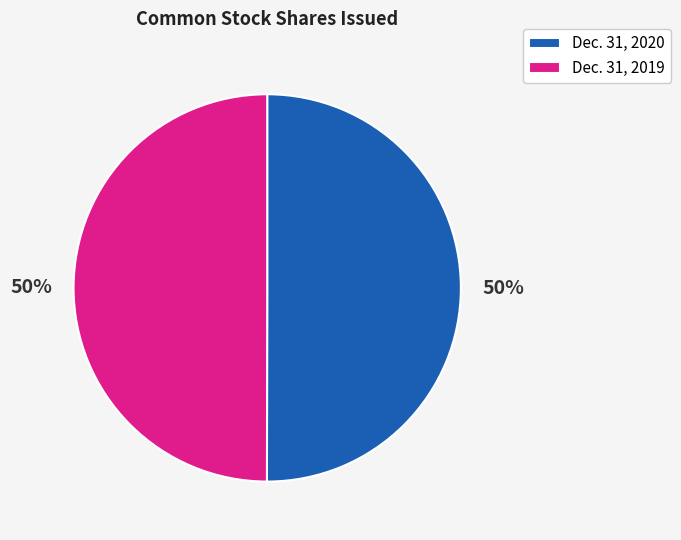

Count the number of slices in the pie.

2